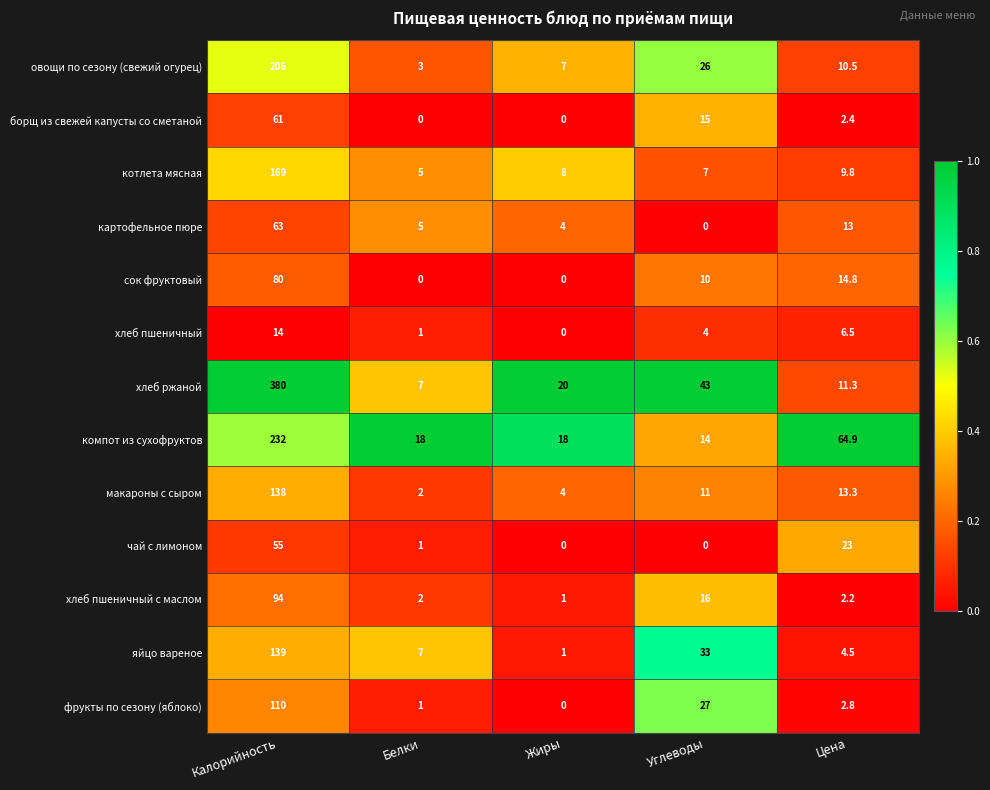

Is it true that хлеб пшеничный equals 0.0 at Жиры?

True